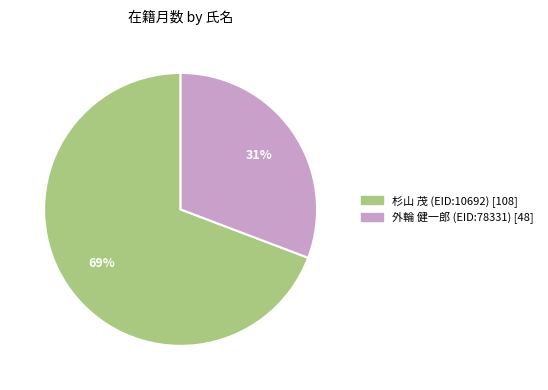

What is the ratio of the value at 杉山 茂 (EID:10692) to the value at 外輪 健一郎 (EID:78331)?

2.2